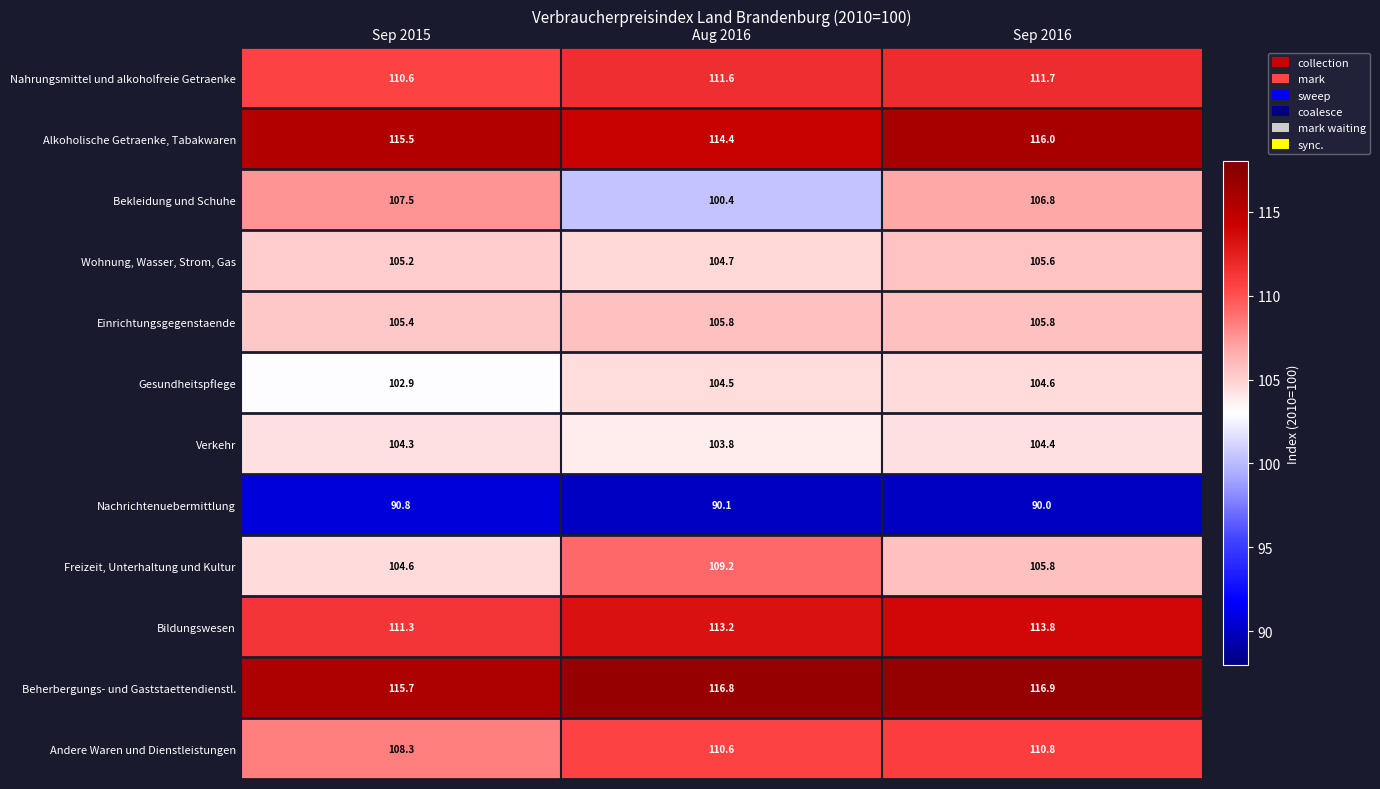

At how many categories does at least one series exceed 105?

3